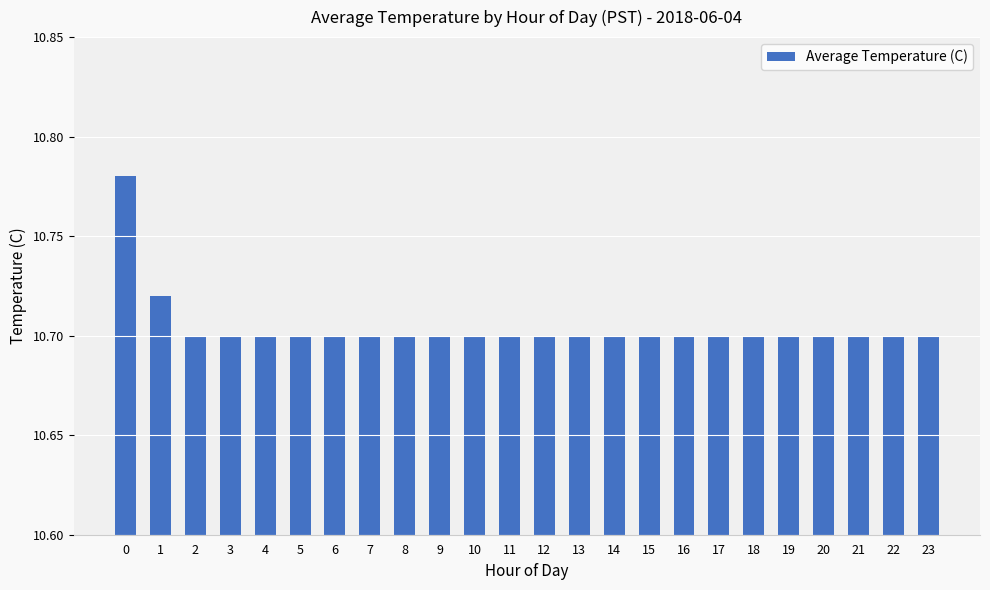

Is it true that the value at 17 is 18.2?

False